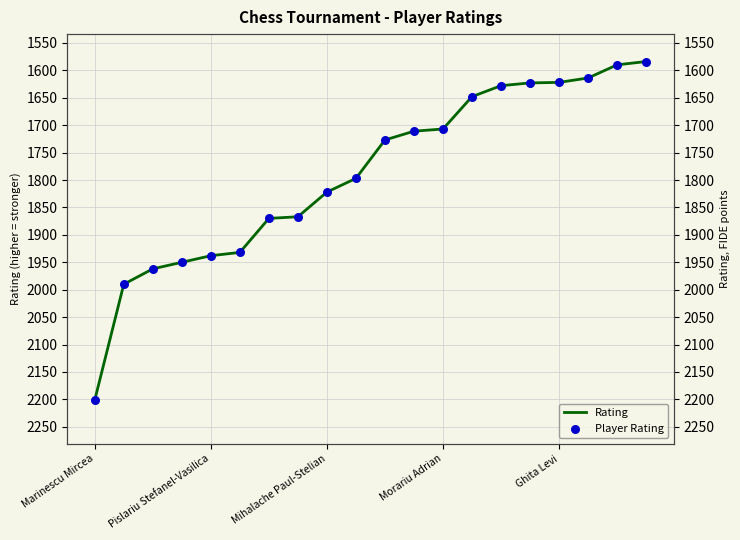

Which series contains the highest Y value?

Rating